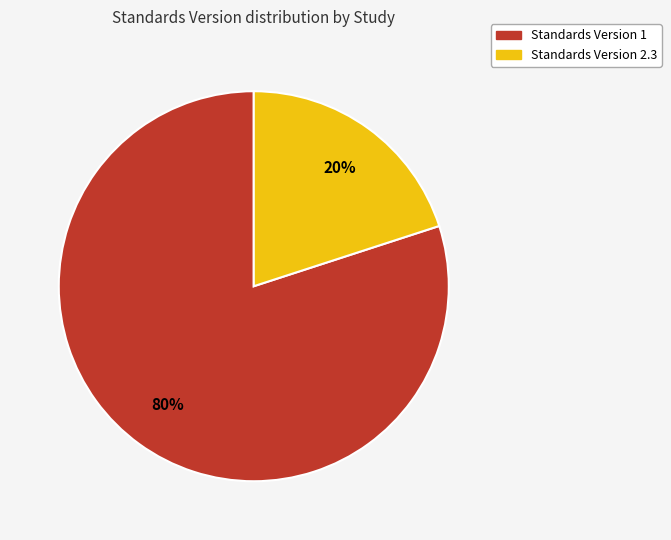

Do Standards Version 2.3 and Standards Version 1 together represent more than half of the pie?

Yes